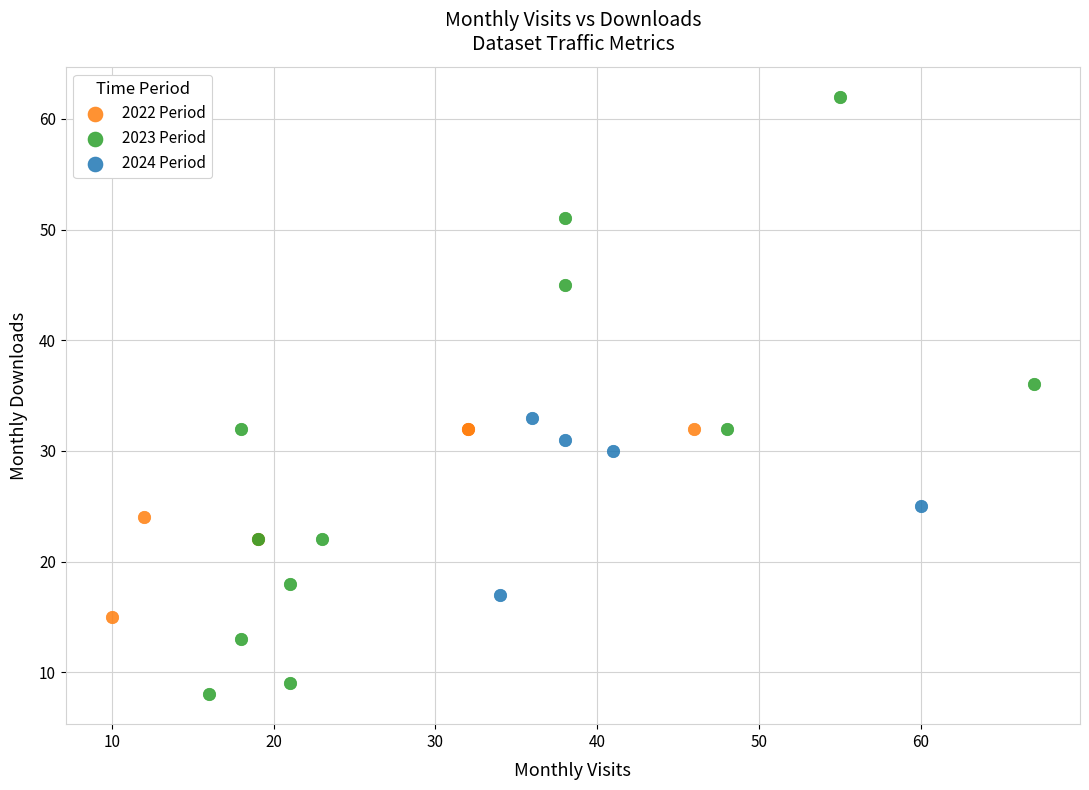

Which series contains the highest Y value?

2023 Period